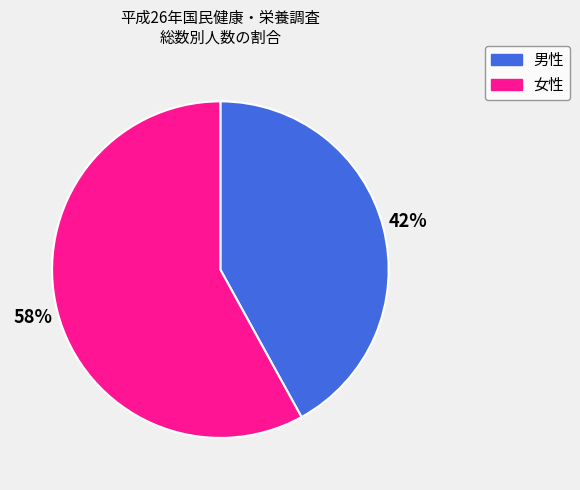

Do 男性 and 女性 together represent more than half of the pie?

Yes